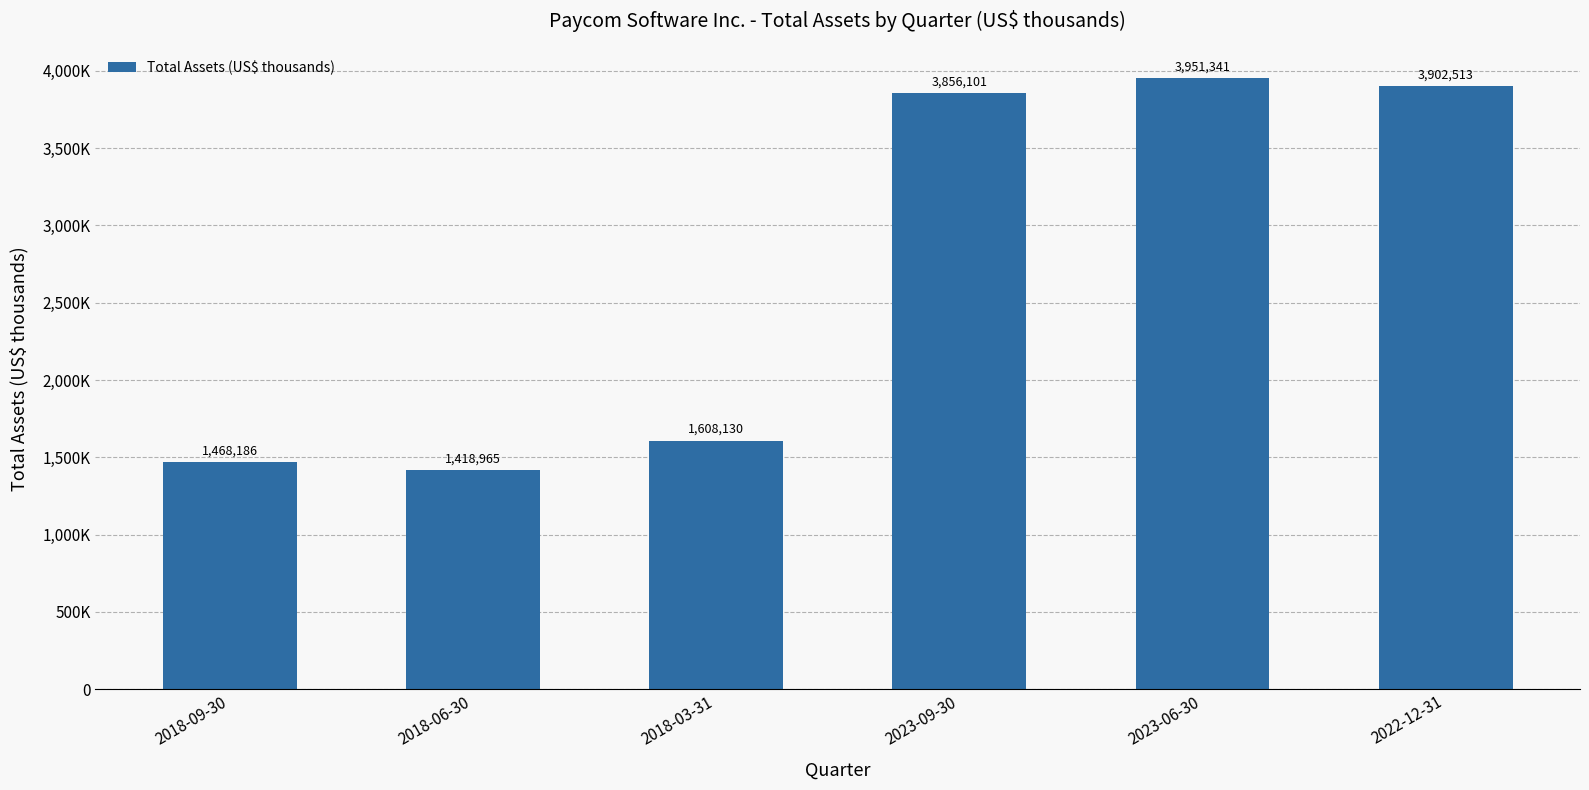

Count the number of data series in this chart.

1